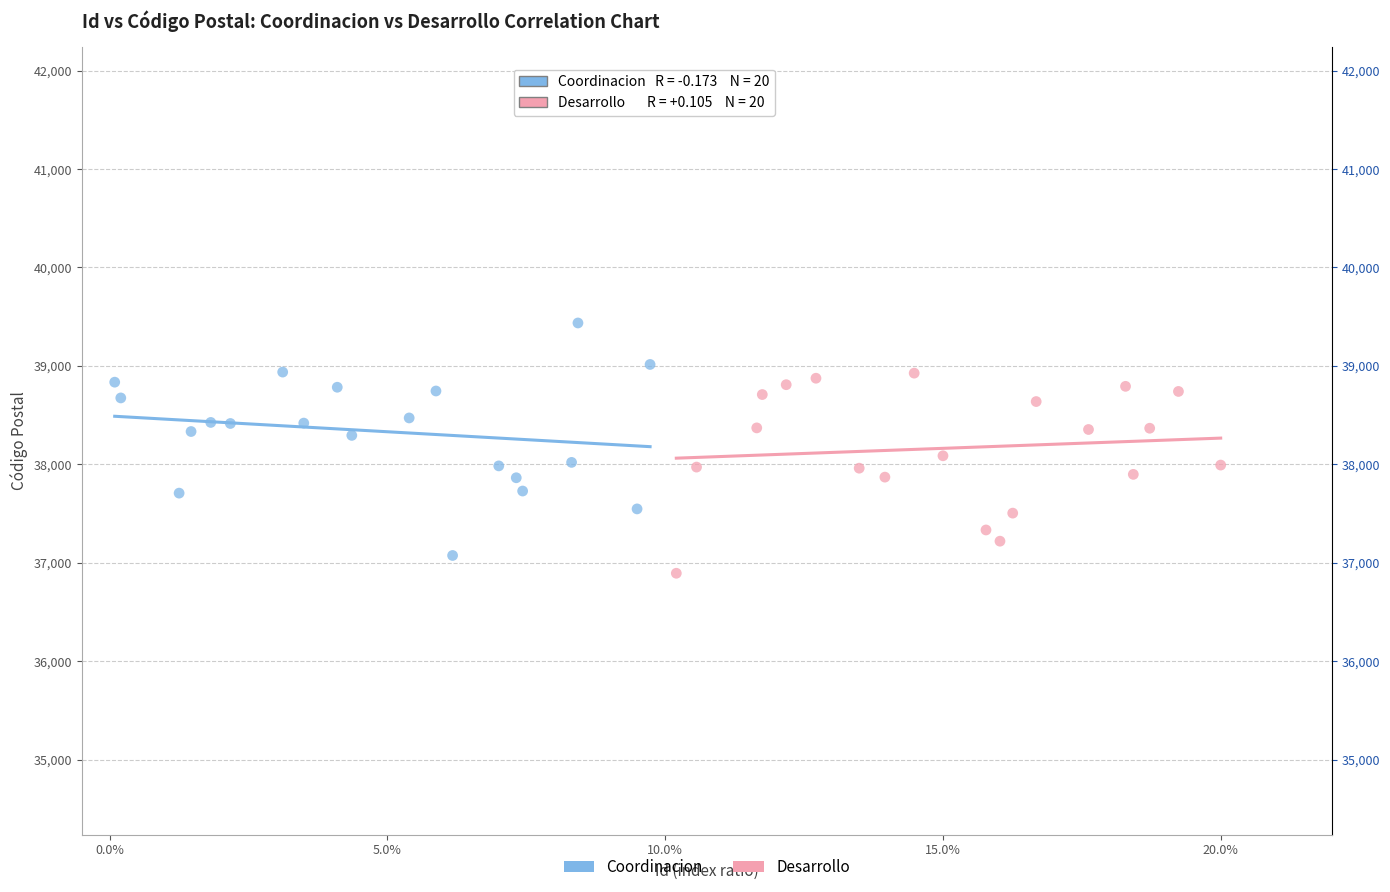

Which series reaches the maximum Y coordinate?

Coordinacion